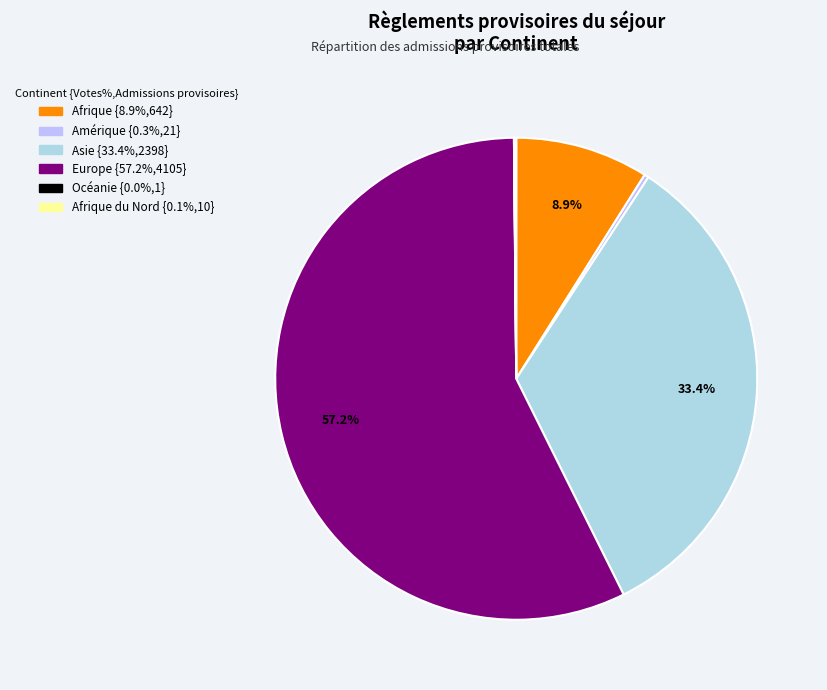

How many segments does this pie chart have?

6